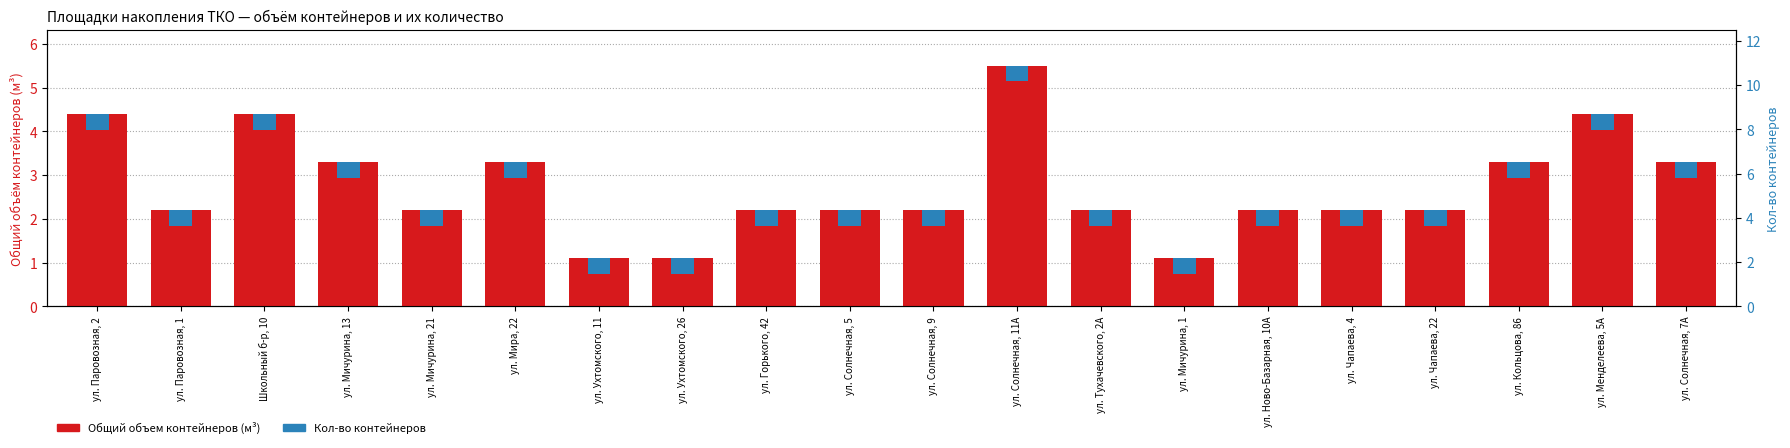

At which category does the chart reach its peak across all series?

ул. Солнечная, 11А